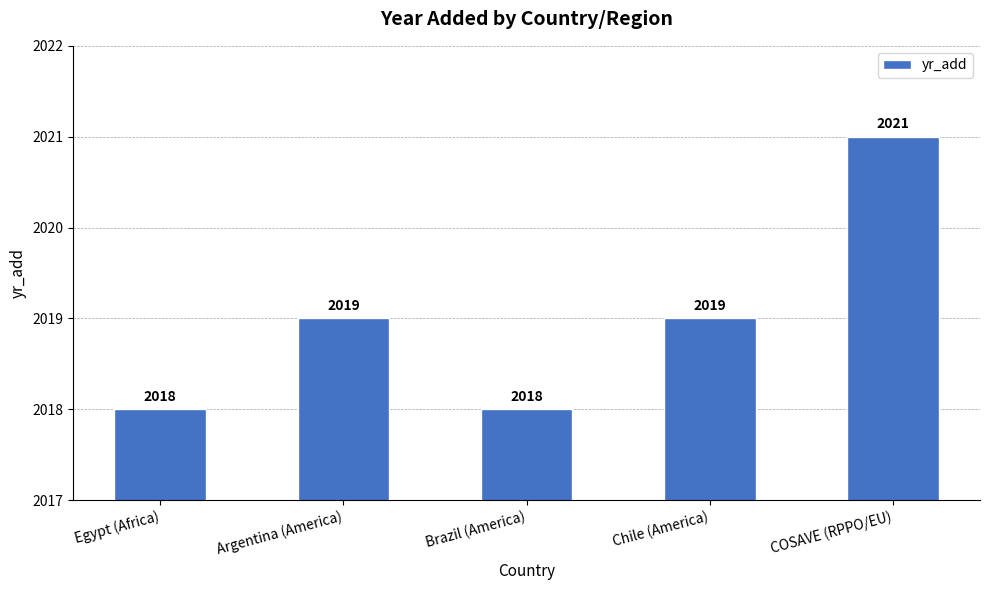

What is the sum of the values at Chile (America) and COSAVE (RPPO/EU)?

4040